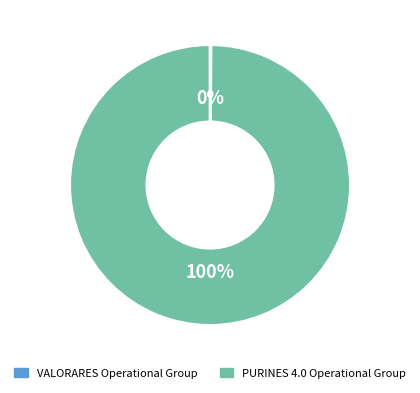

Does any single category account for the majority?

Yes